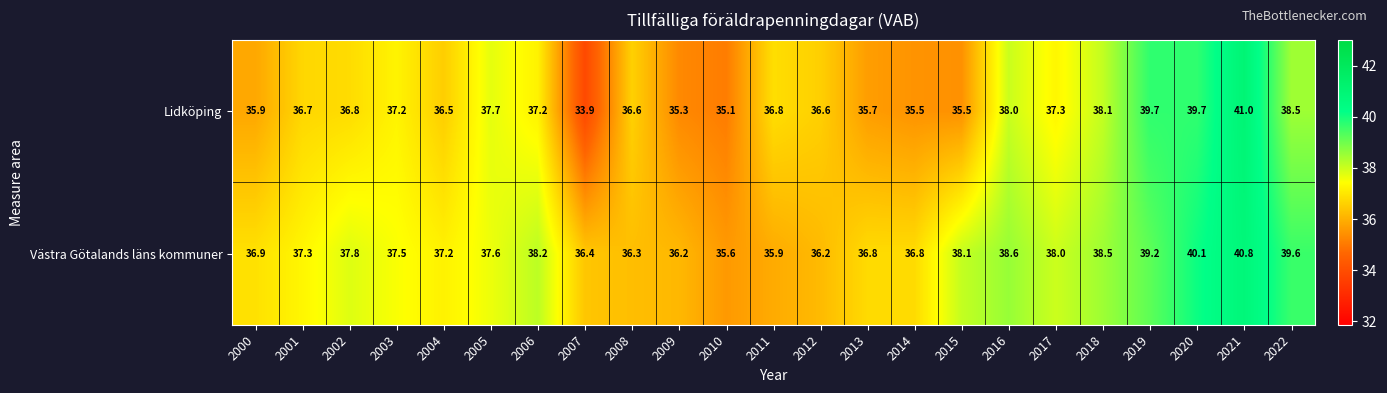

Which category has the lowest value in the Västra Götalands läns kommuner series?

2010